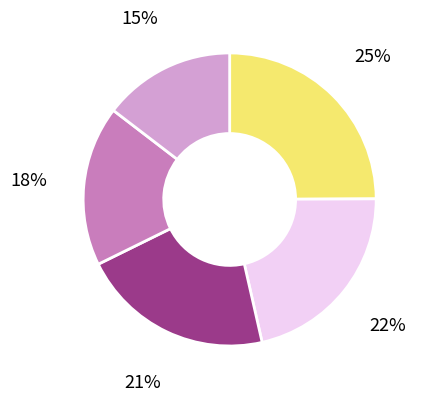

How many slices are in this pie chart?

5